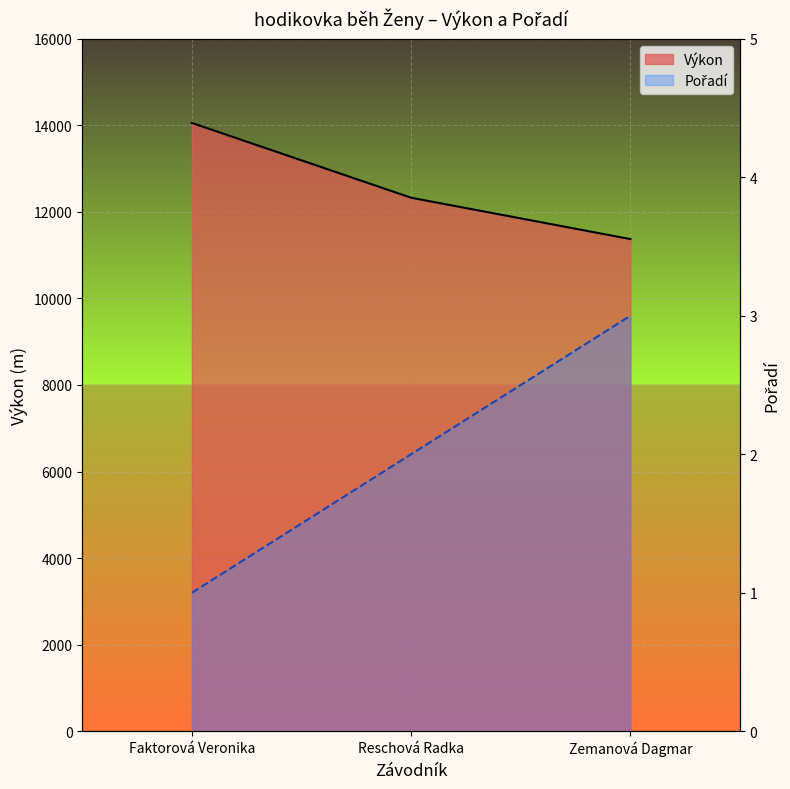

What is the greatest value displayed?

14055